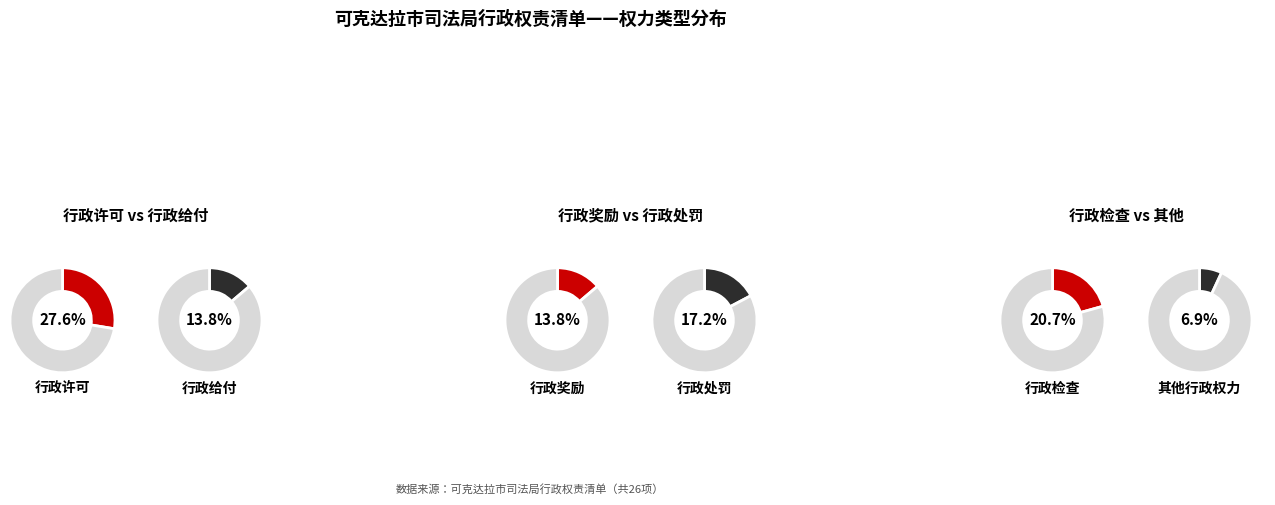

Does 行政处罚 account for over 50% of the chart?

No